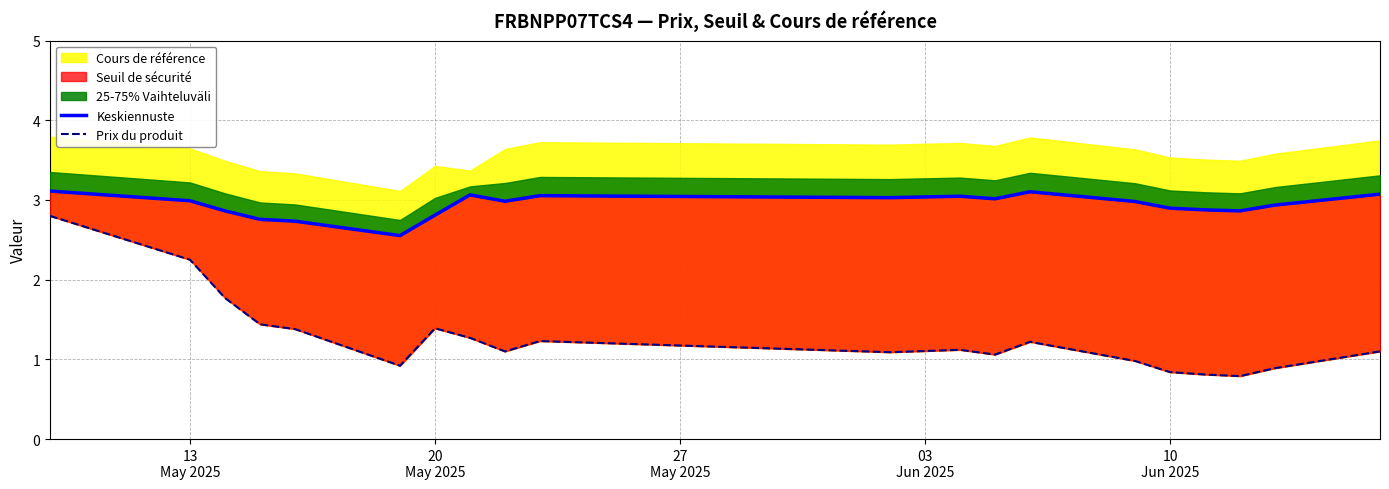

At how many categories does at least one series exceed 1?

20